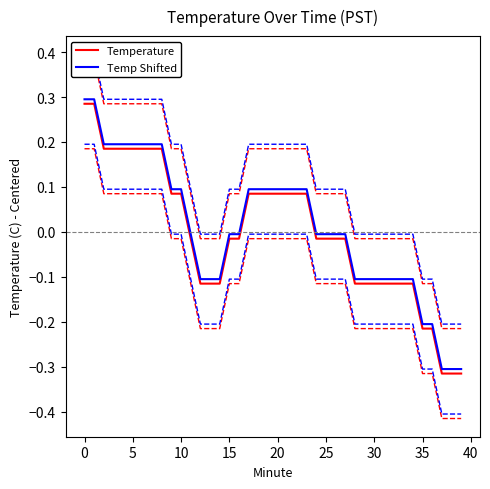

How many lines are shown in the chart?

6